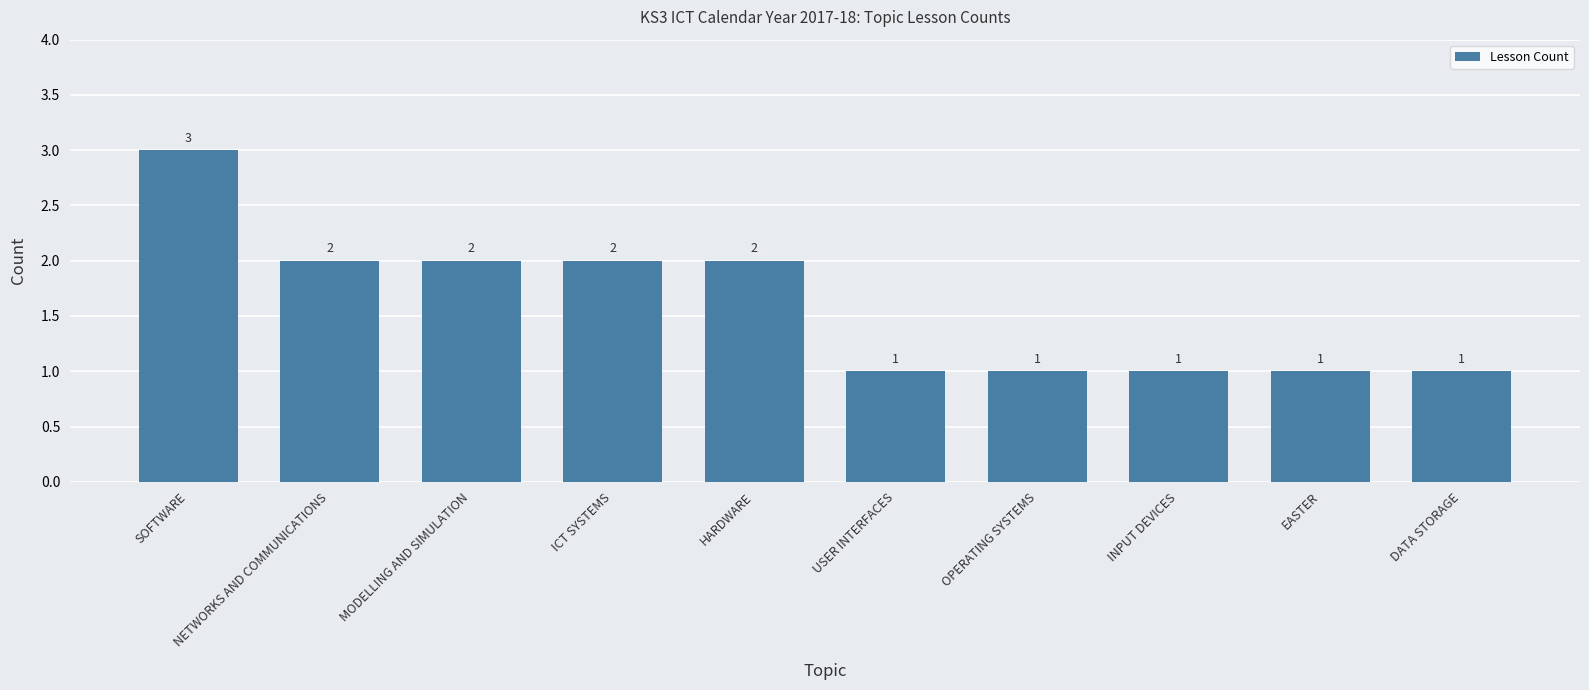

What is the greatest value displayed?

3